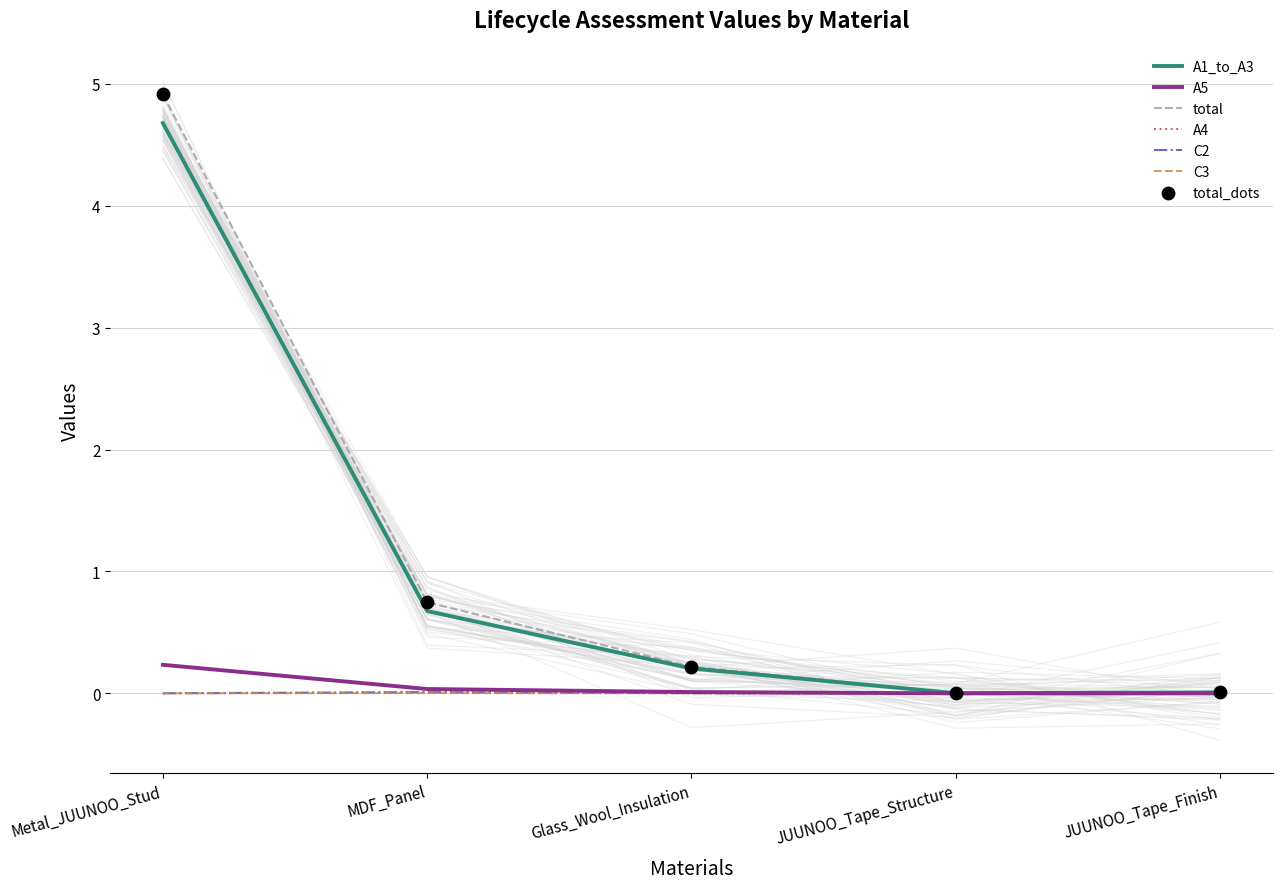

The A1_to_A3 series shows 0.0 at JUUNOO_Tape_Structure. True or false?

True